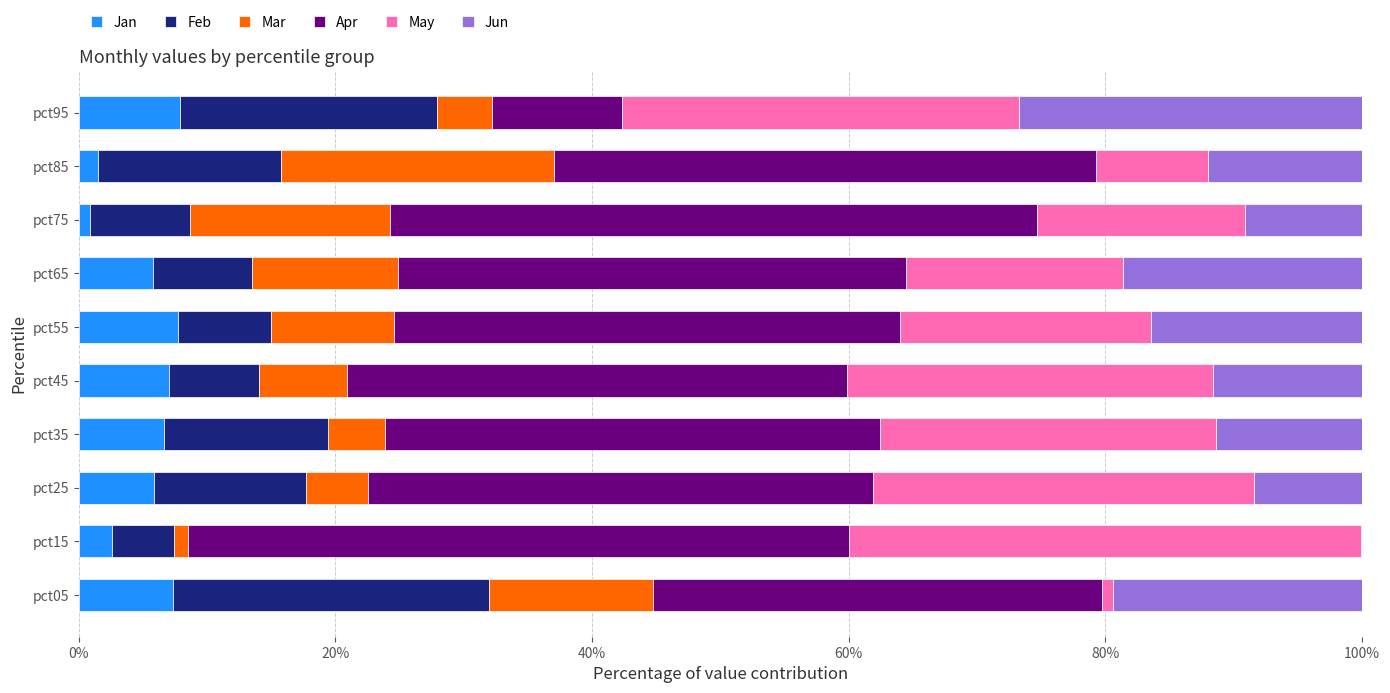

The value of Jan at pct45 is 7.0. True or false?

True